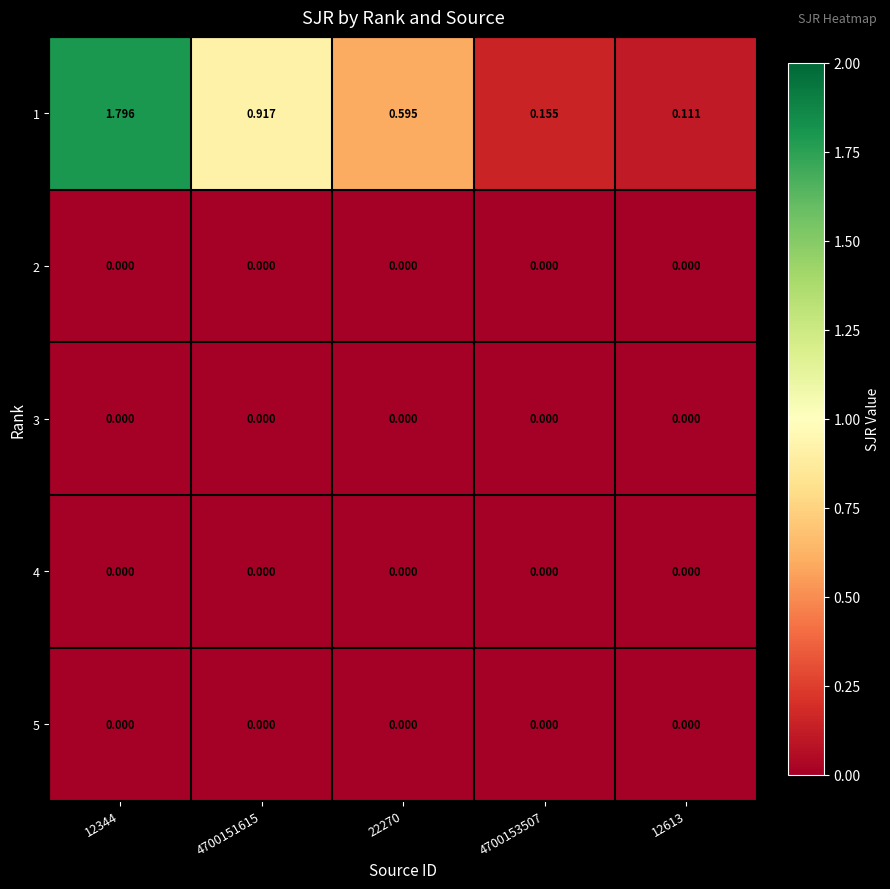

Which series changed the most between 4700151615 and 4700153507?

1